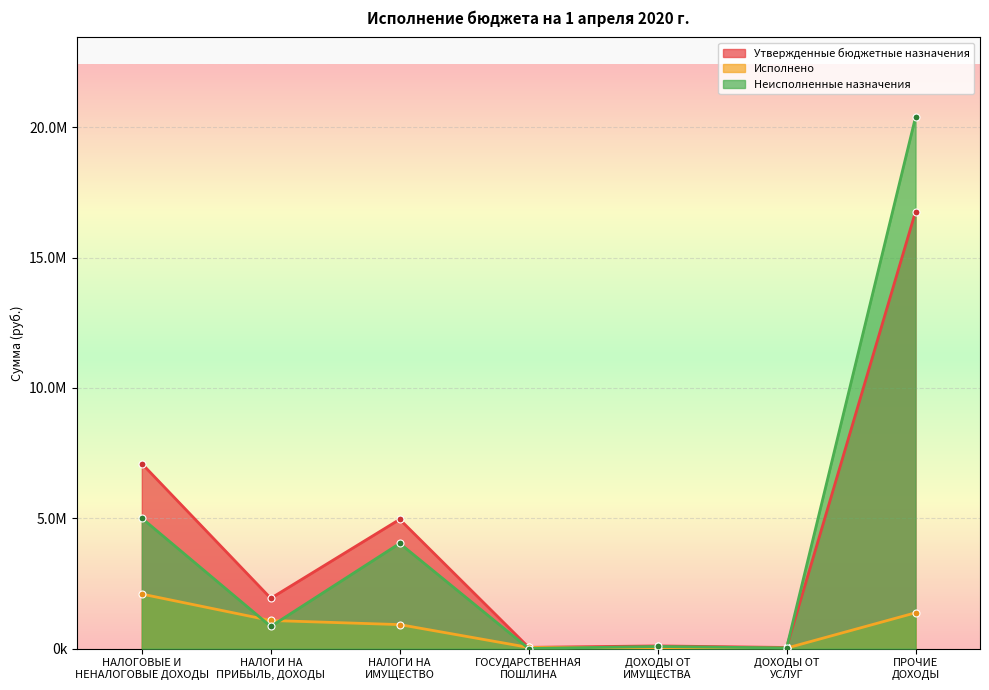

What is the maximum value for Утвержденные бюджетные назначения?

16761377.5